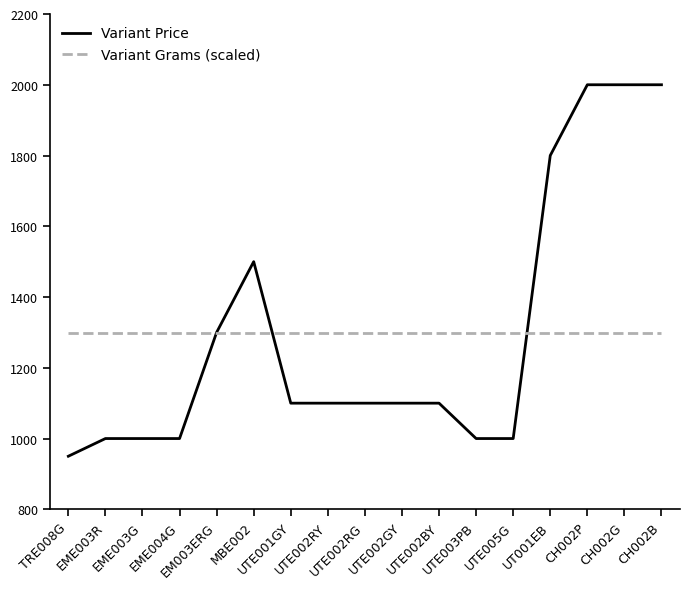

Which series has the widest spread of values?

Variant Price